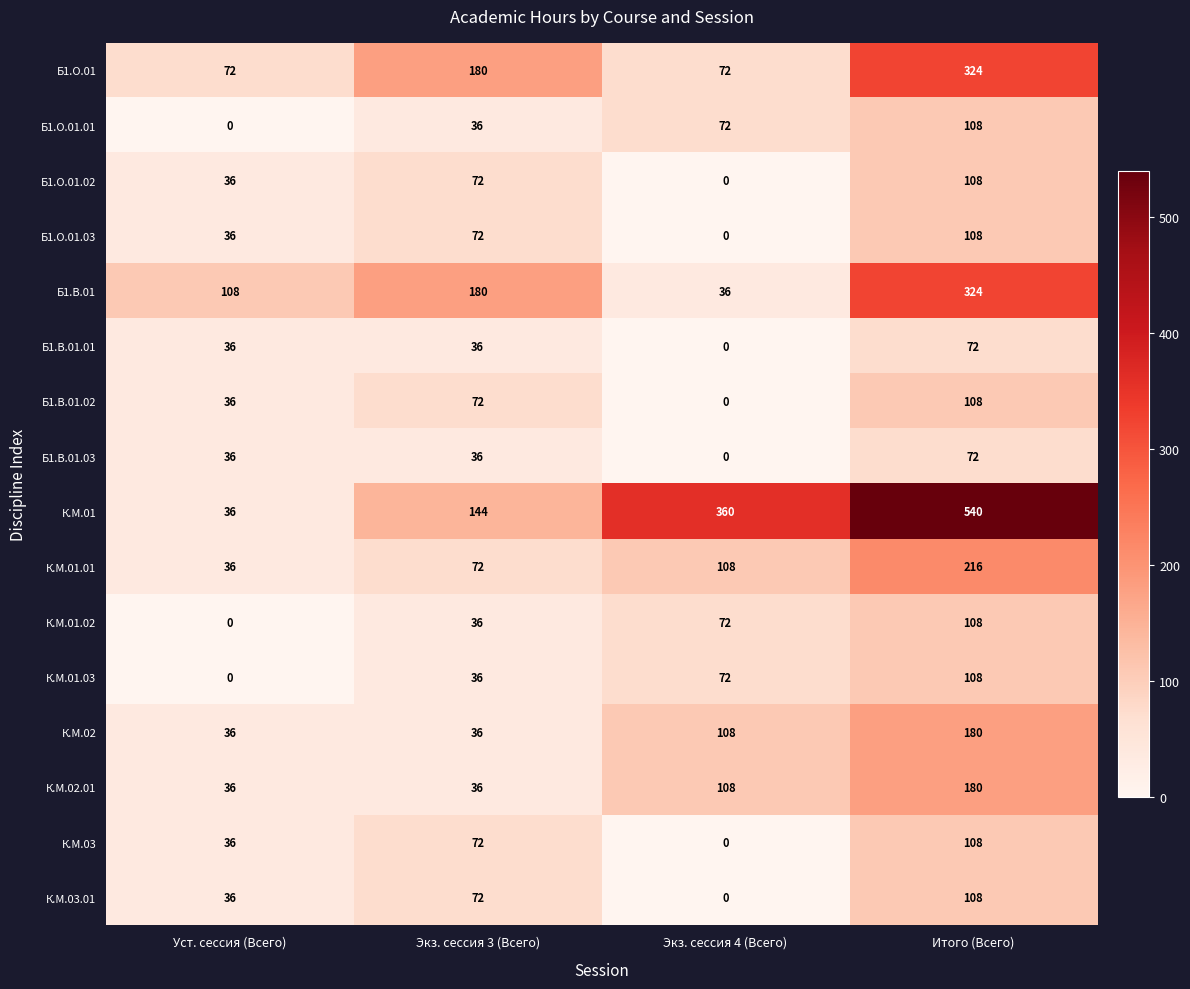

Rank the categories by К.М.01.01 value from lowest to highest.

Уст. сессия (Всего), Экз. сессия 3 (Всего), Экз. сессия 4 (Всего), Итого (Всего)